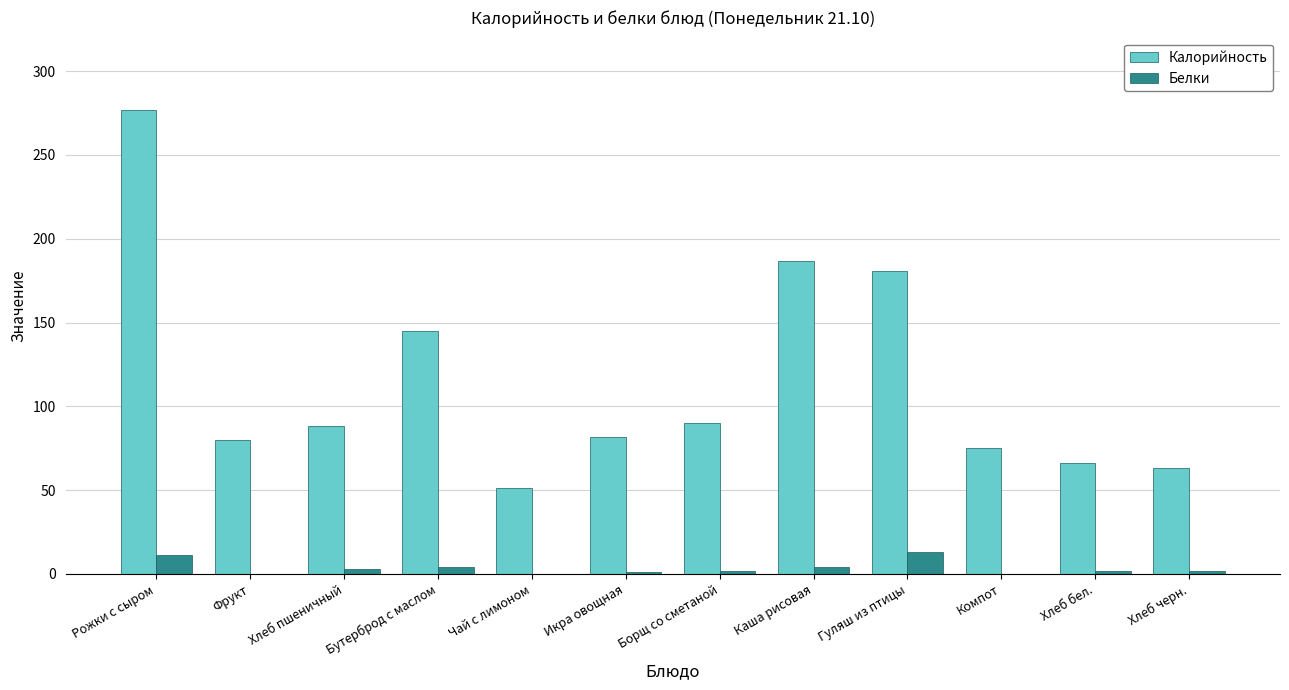

What is the sum of all Калорийность values?

1385.4